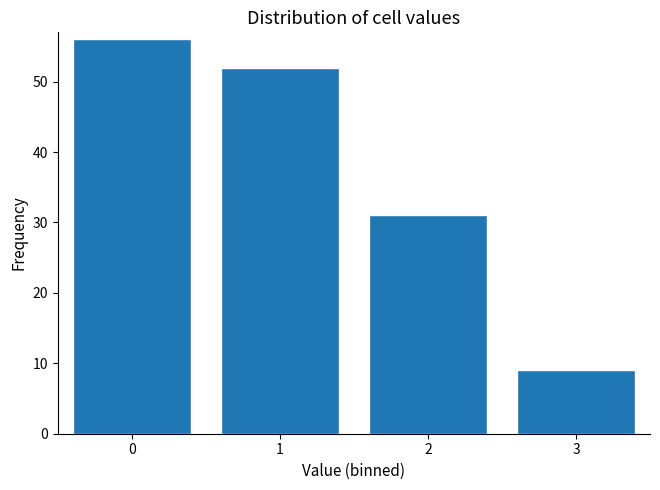

Reading right to left, what are all the values shown in this chart?

3=9	2=31	1=52	0=56